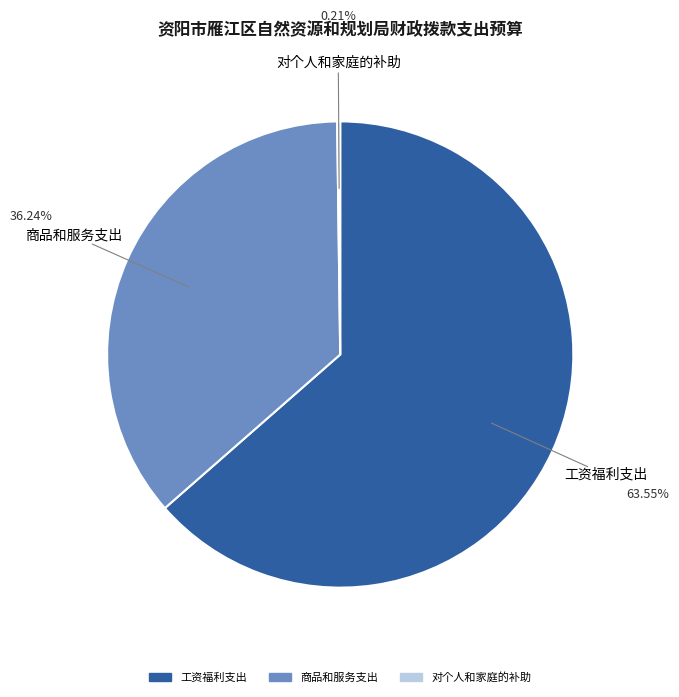

Is the sum of 工资福利支出 and 商品和服务支出 greater than half?

Yes